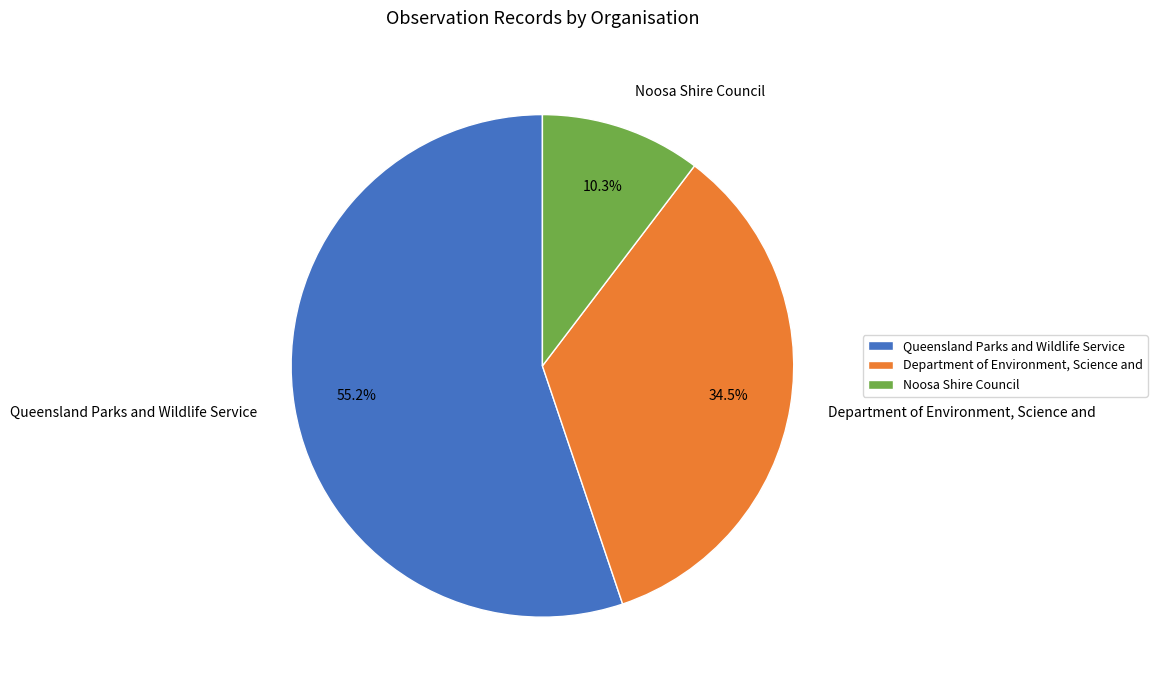

Rank the categories by value from lowest to highest.

Noosa Shire Council, Department of Environment, Science and, Queensland Parks and Wildlife Service